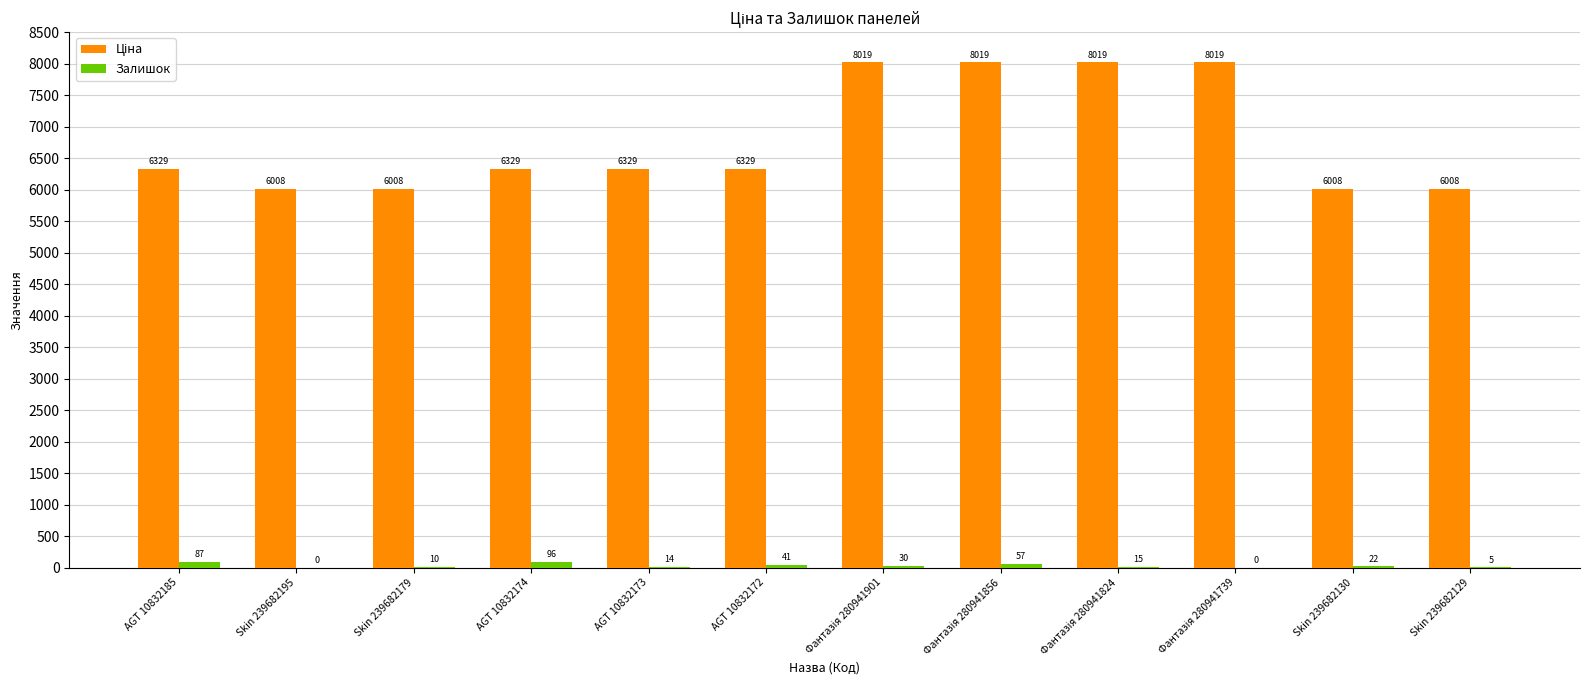

True or false: Залишок has a value of 96.0 at AGT 10832174.

True